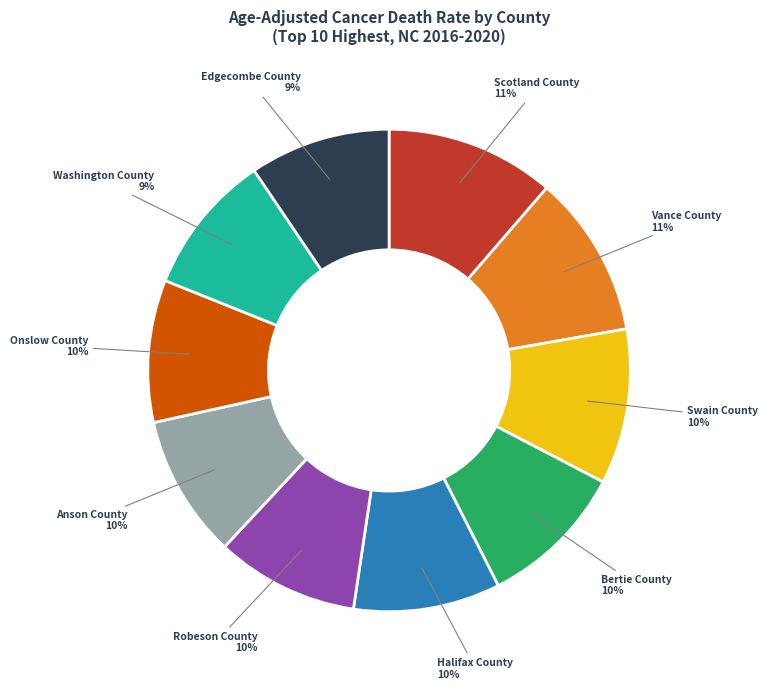

True or false: Bertie County accounts for 1% of the total.

False